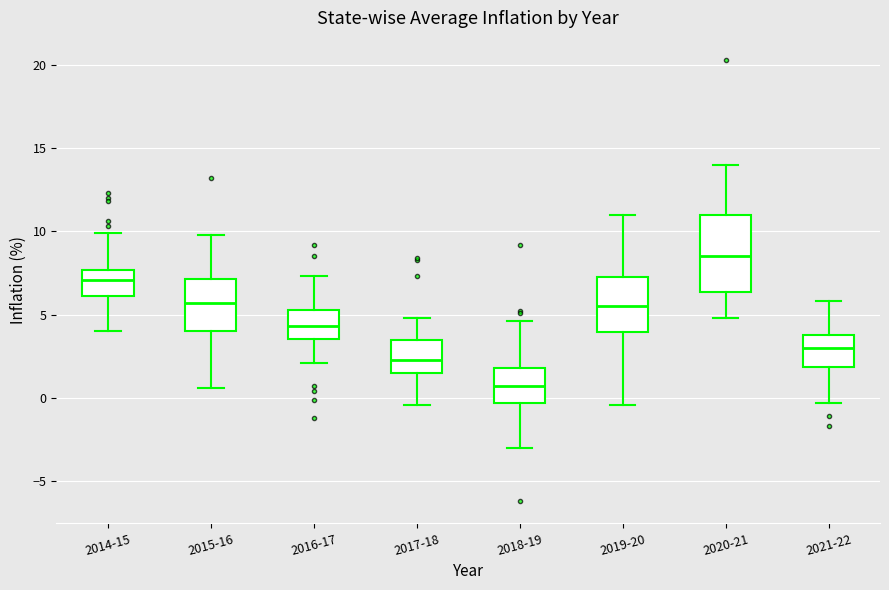

Where does the upper whisker of the box for 2021-22 end on the y-axis? The values are not printed on the chart, so give them approximately, as read against the axis.

6.0